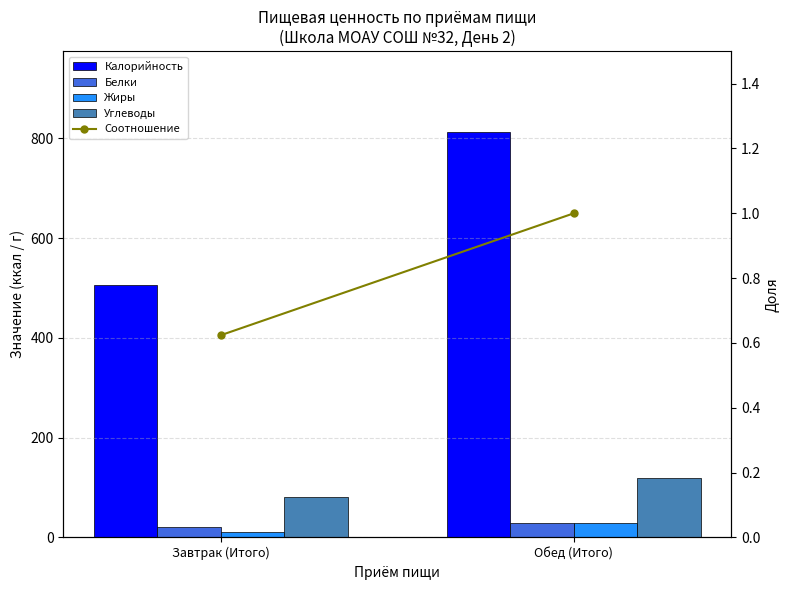

What are all the series names shown in the legend?

Калорийность, Белки, Жиры, Углеводы, Соотношение